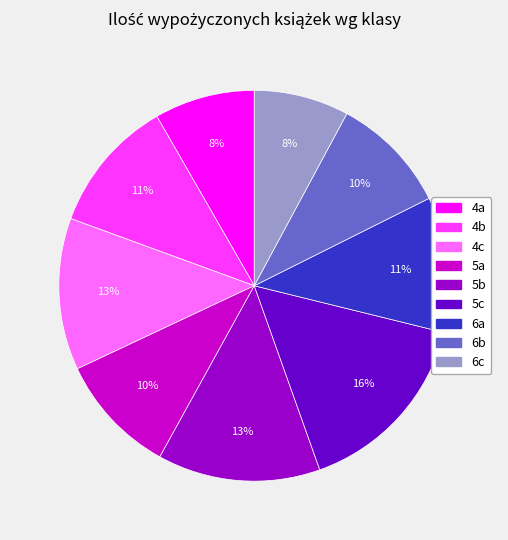

To the nearest percent, what is the difference between the 6c and 4c slice percentages?

5%